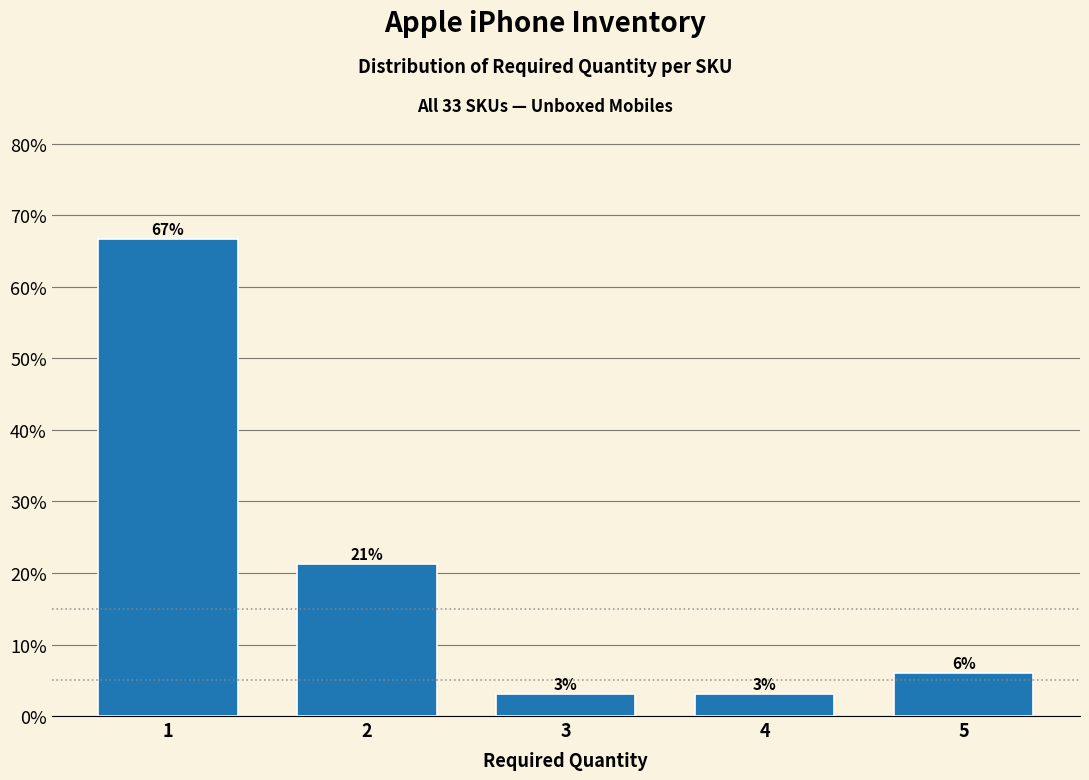

The chart shows a value of 13.4 at 2. True or false?

False